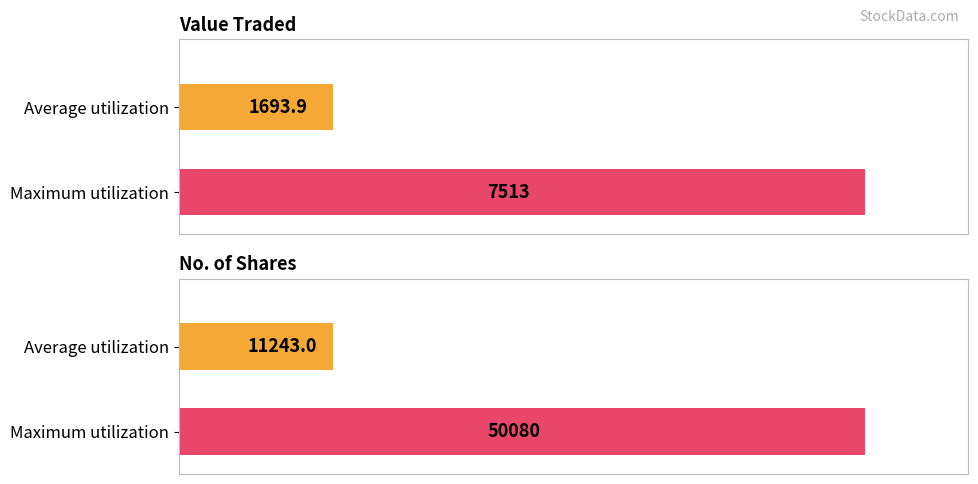

What are all the series names shown in the legend?

Value Traded, No. of Shares